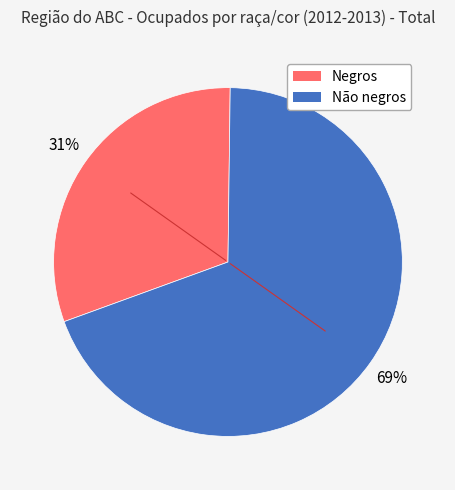

Does any single category account for the majority?

Yes